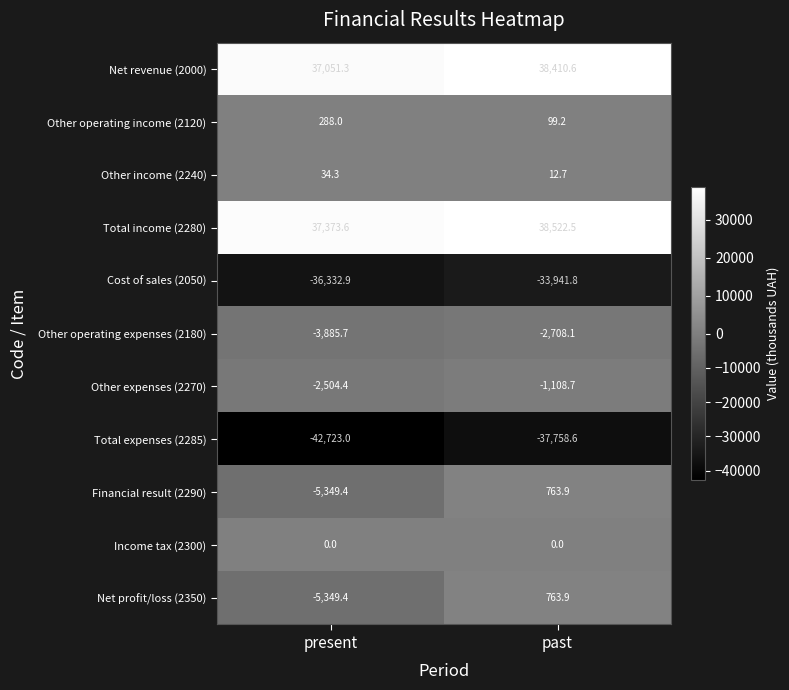

At which label does Other income (2240) first exceed 34?

present